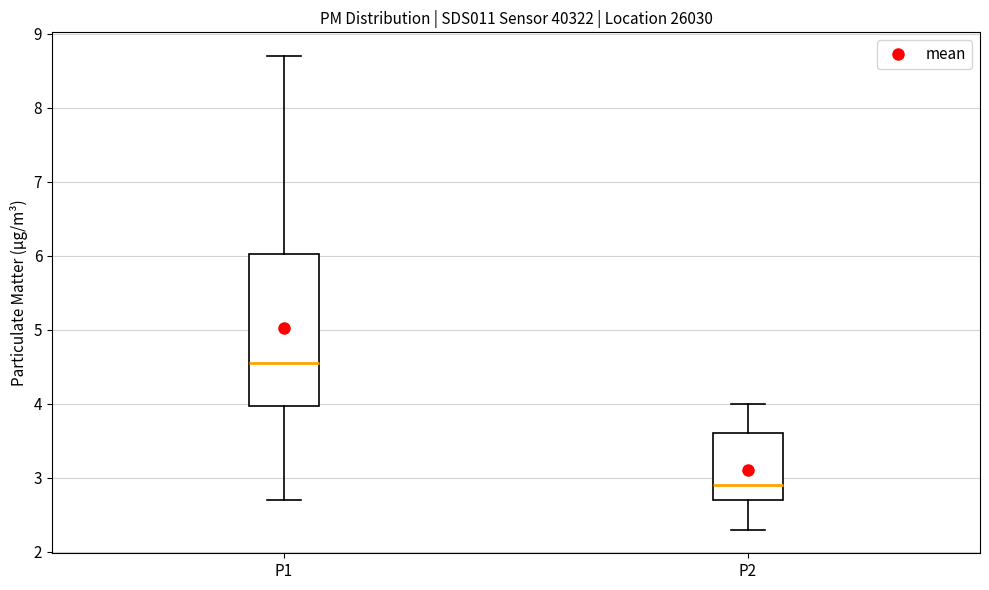

Which box's median line is the lowest?

P2